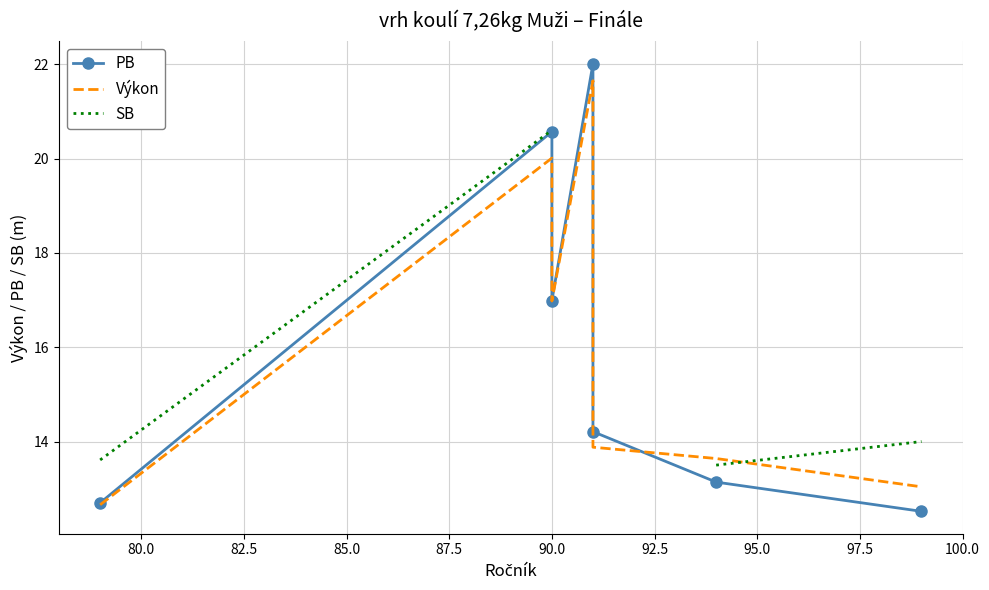

The value of Výkon at 90.0 is 20.6. True or false?

False